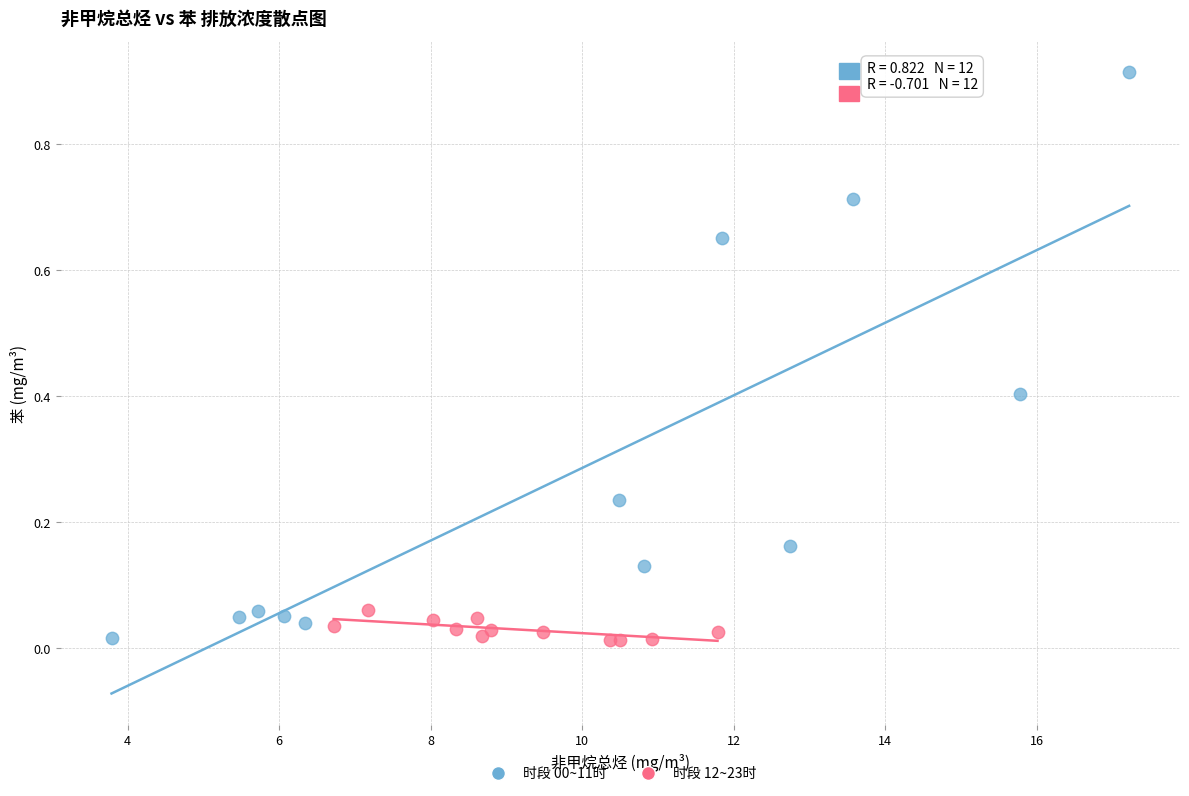

Which series has the widest spread of Y values?

时段 00~11时